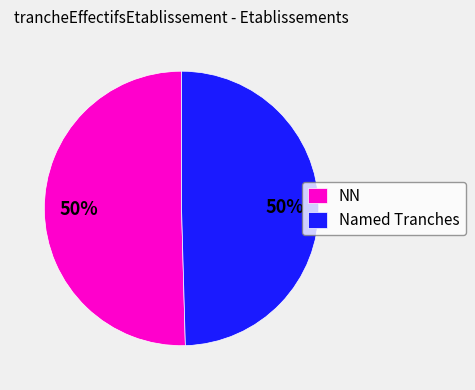

What is the ratio of the value at NN to the value at Named Tranches?

1.0